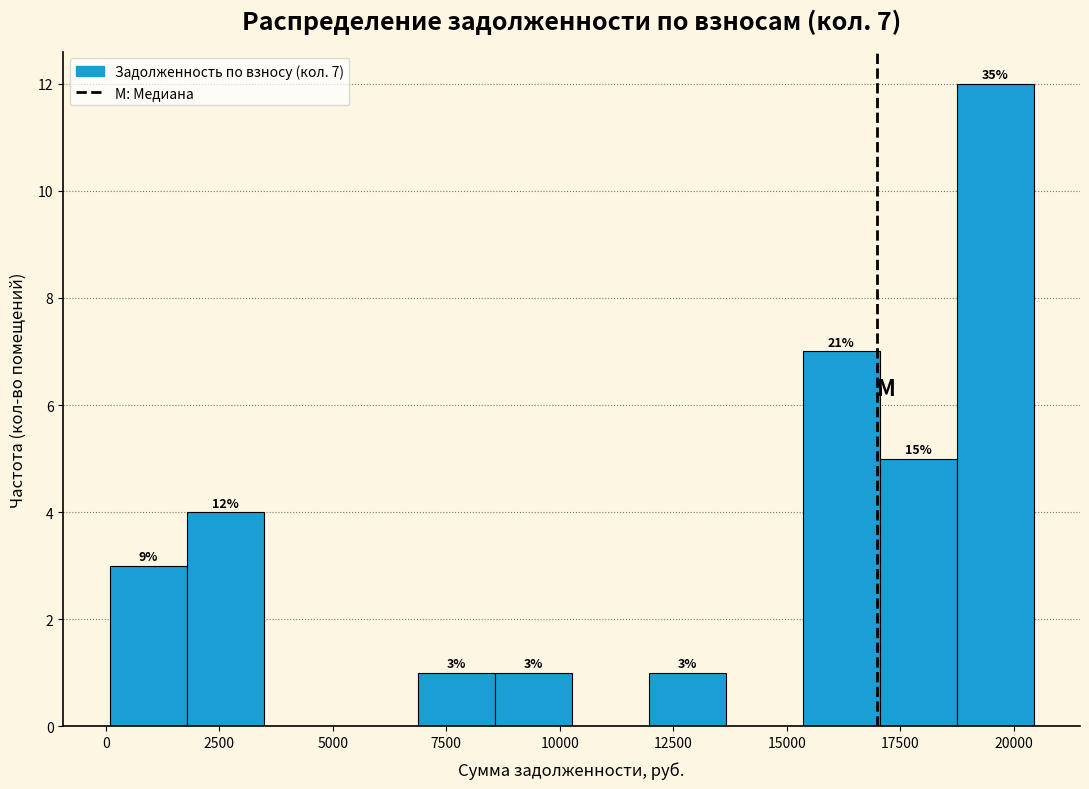

Around what value on the x-axis is the tallest bar? Give the approximate position of its centre, as read against the axis.

19500